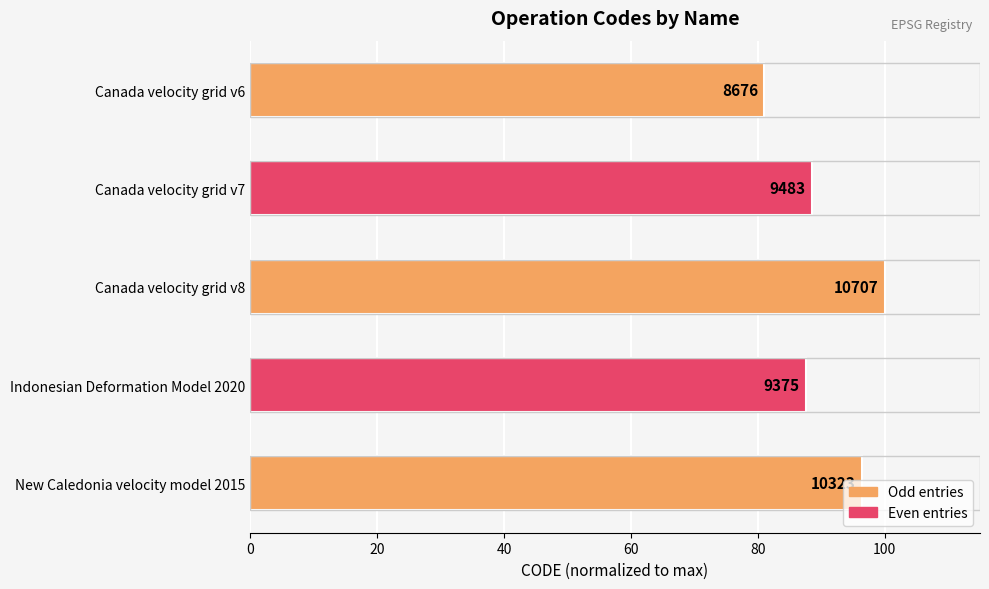

How many bars are there in total?

5